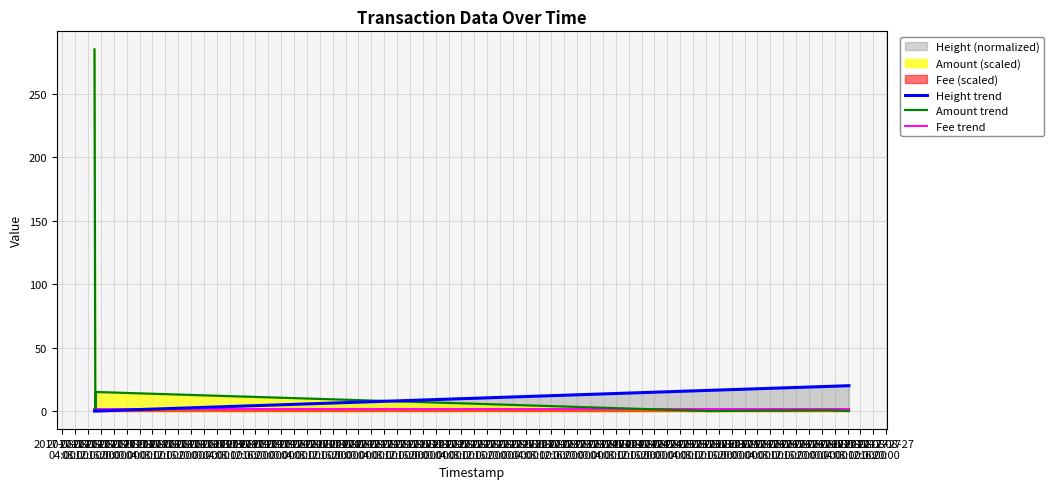

How many times do Fee trend and Amount trend cross each other?

3